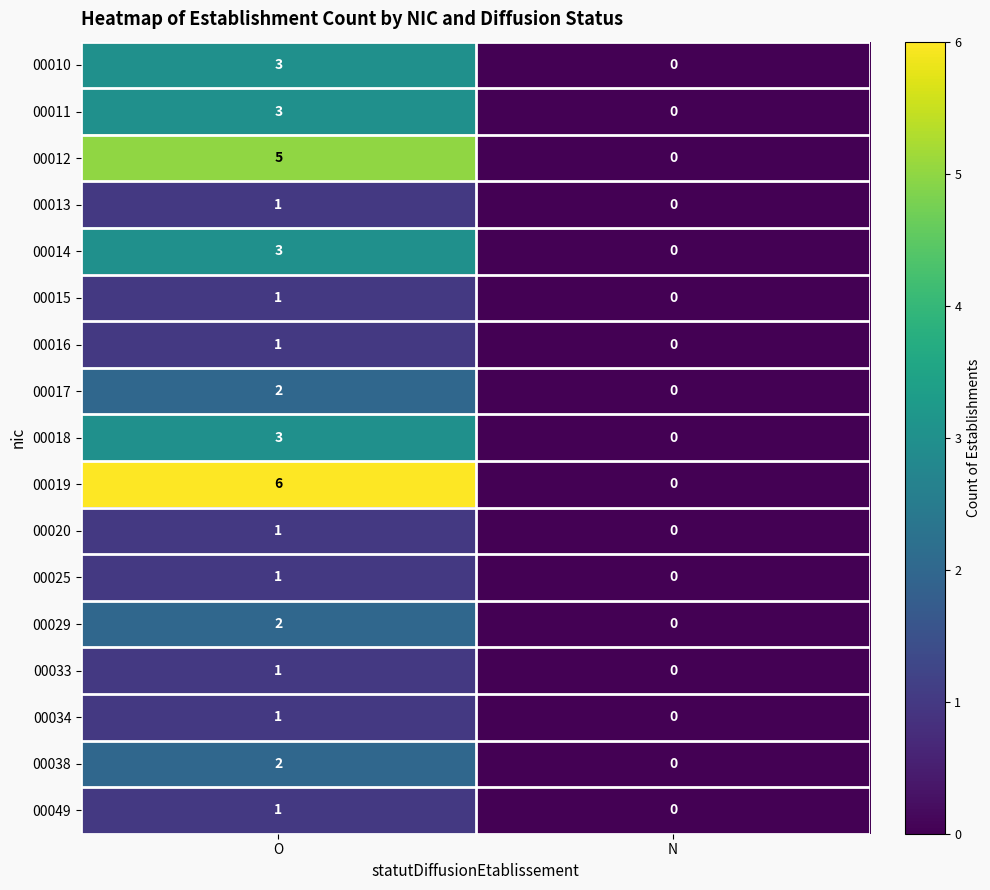

What is the sum of all 00012 values?

5